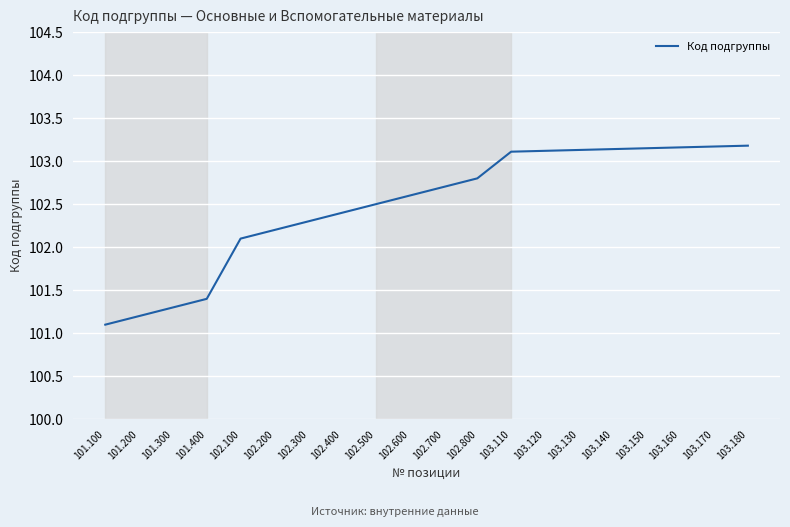

Where does the data first go above 102?

102.100